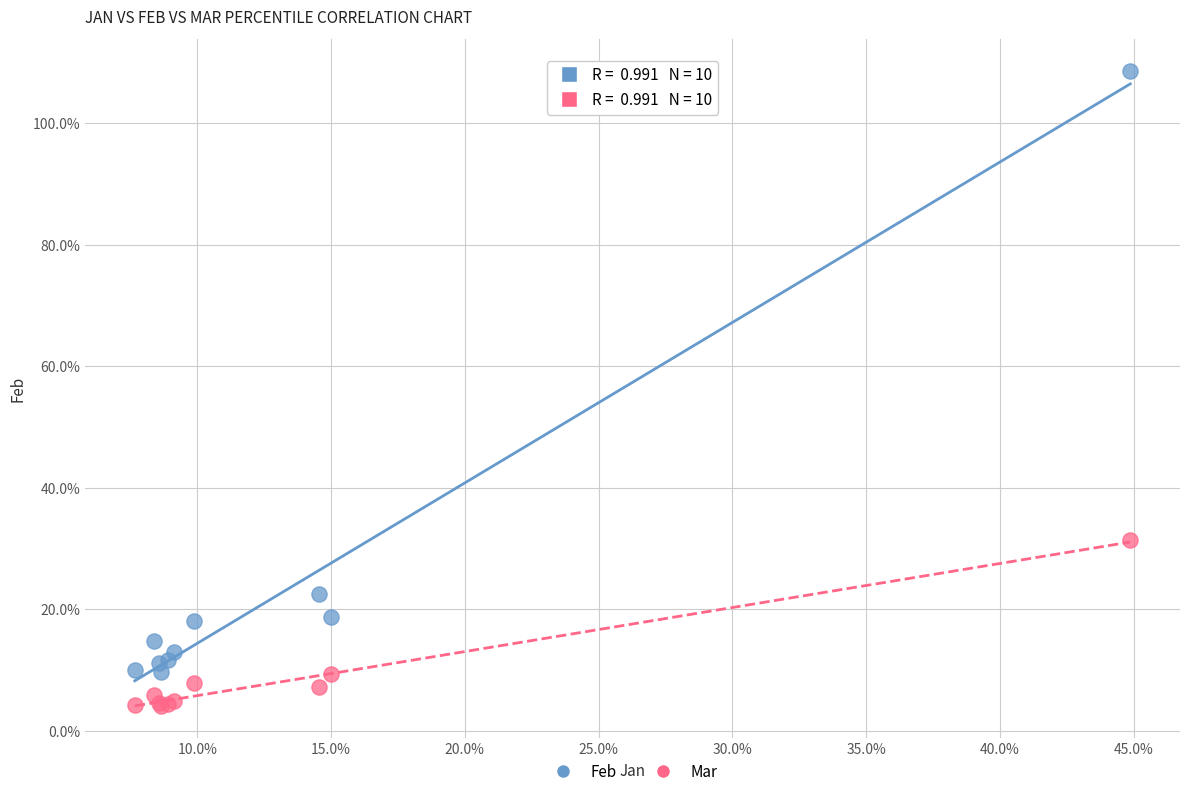

What are all the series names shown in the legend?

Feb, Mar